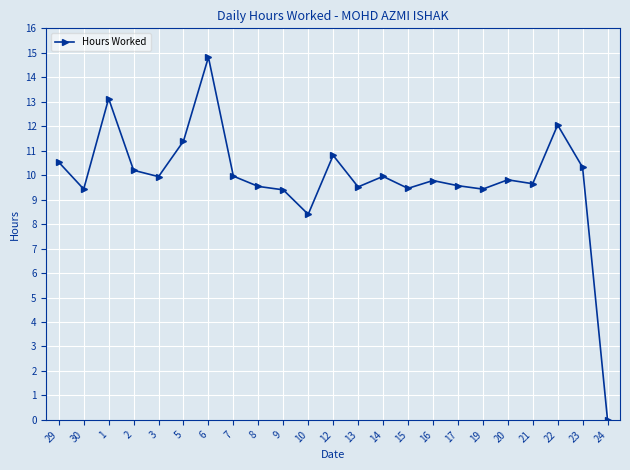

Which category has the lowest value across all series?

24